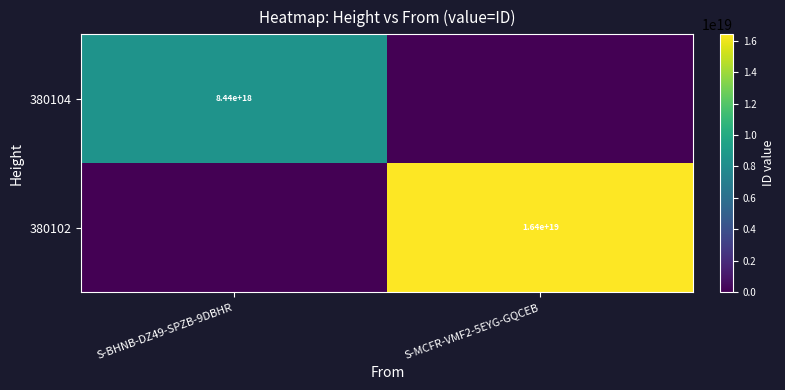

At which category does the chart reach its peak across all series?

S-MCFR-VMF2-5EYG-GQCEB